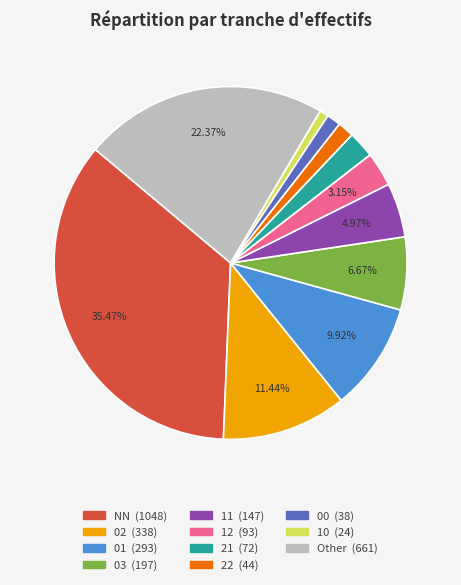

To the nearest percent, what is the average slice percentage?

9%